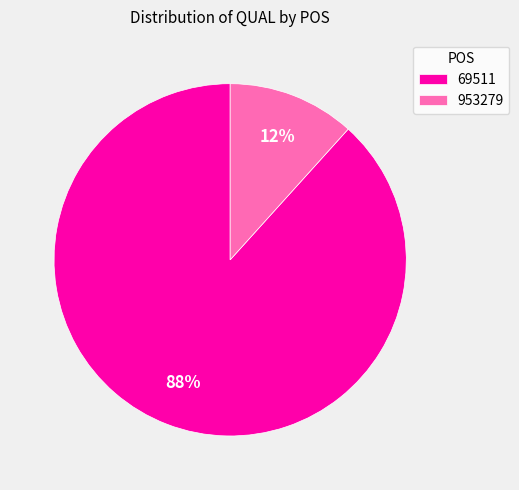

Which category has the biggest portion of the pie?

69511